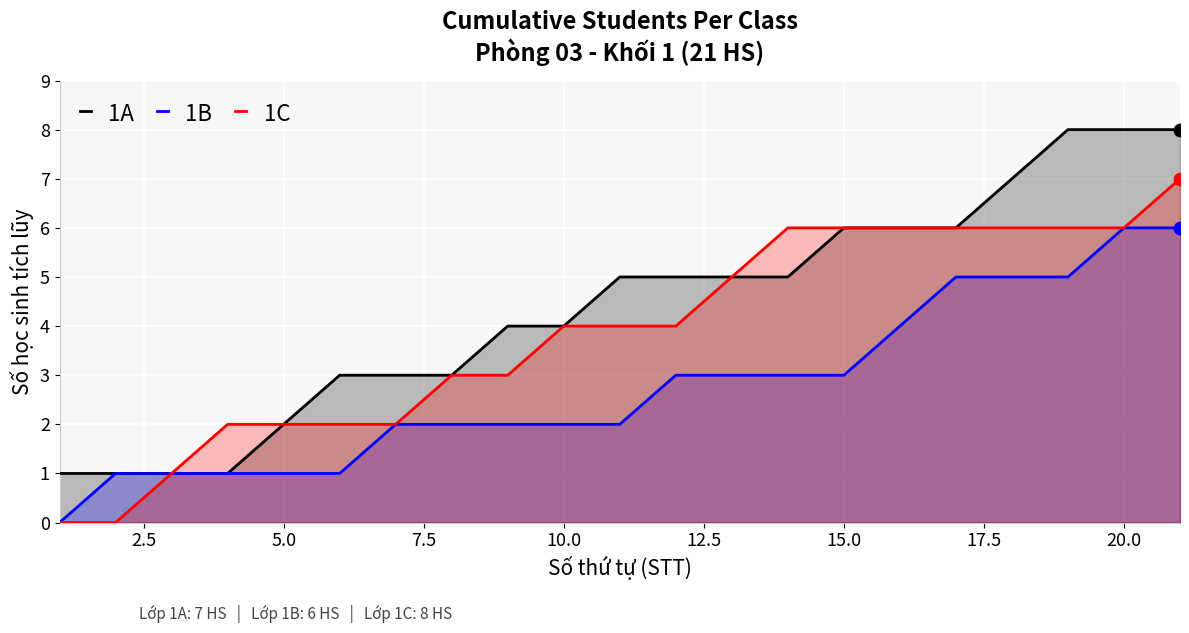

Is the value of 1C at 15.0 greater than the value of 1A at 10.0?

Yes